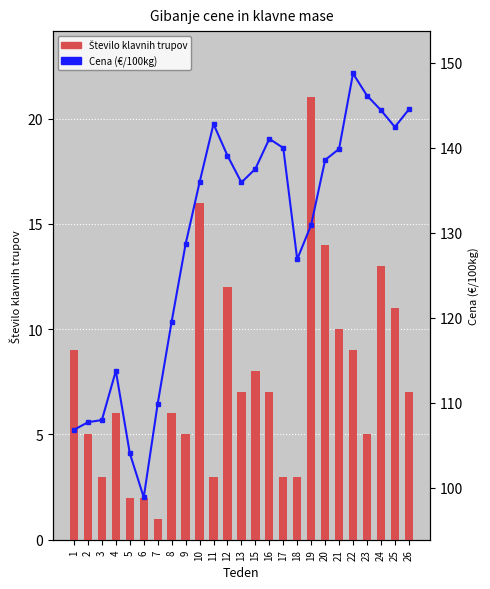

What are all the series names shown in the legend?

Število klavnih trupov (count), Cena (€/100kg)